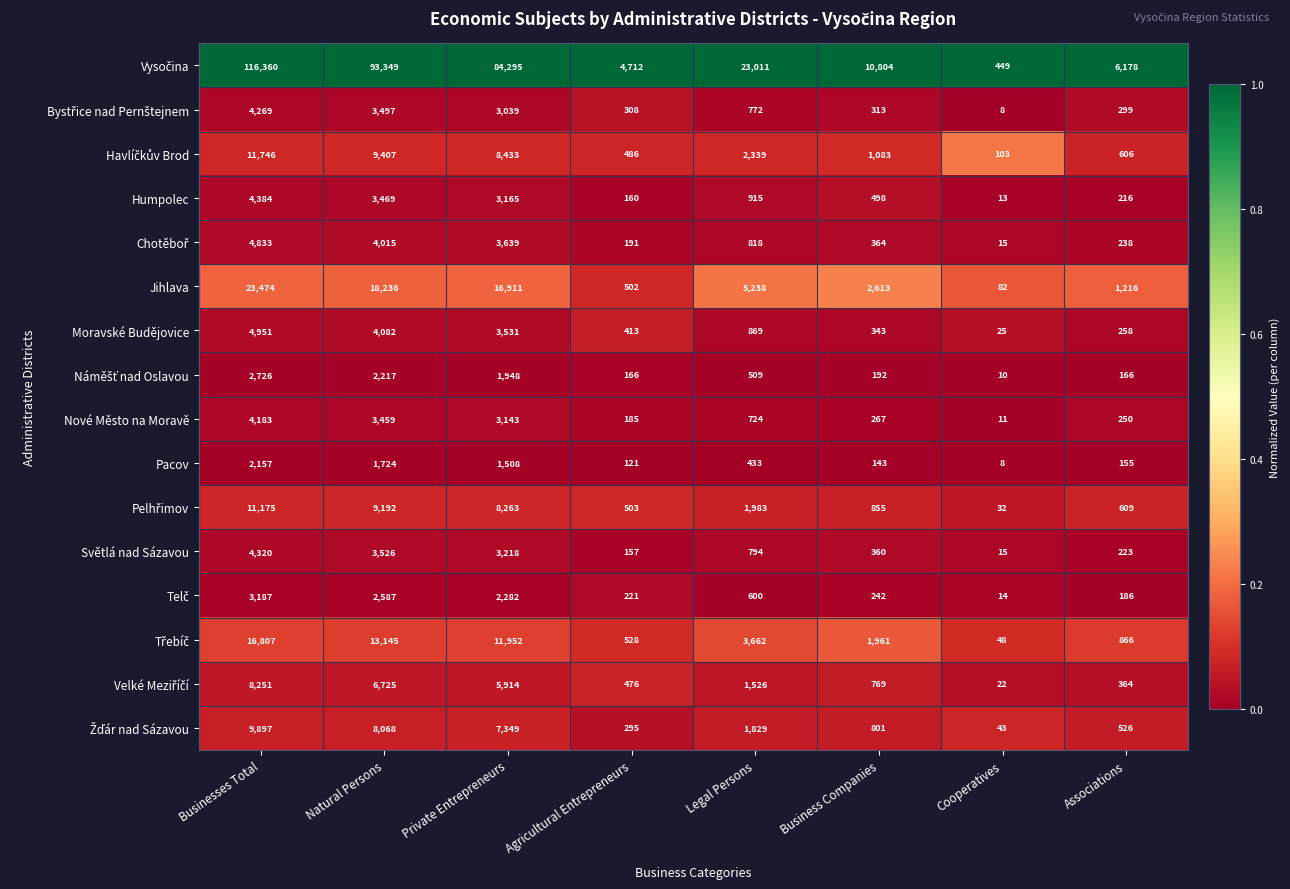

At how many categories does at least one series exceed 57198?

3